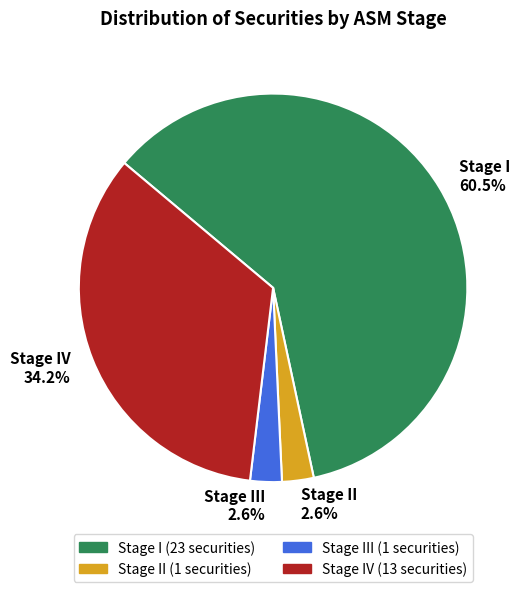

To the nearest percent, what is the combined percentage of Stage IV and Stage II?

37%